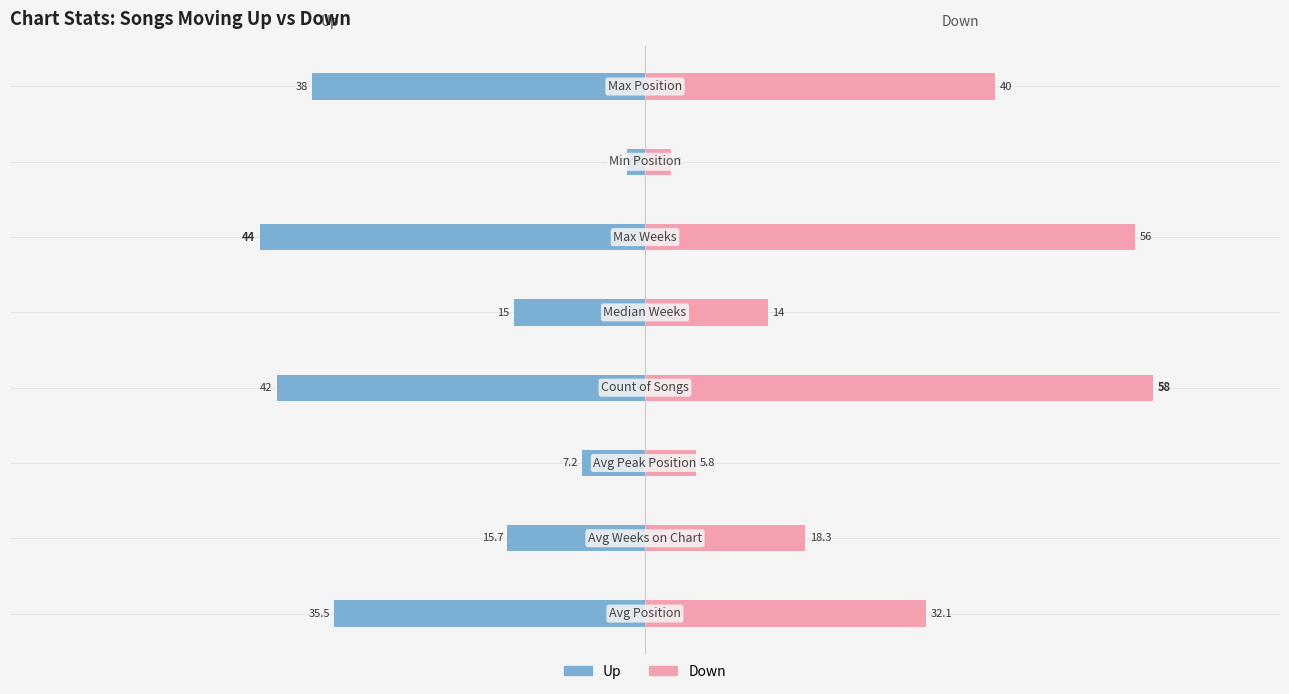

What is the greatest value displayed?

58.0